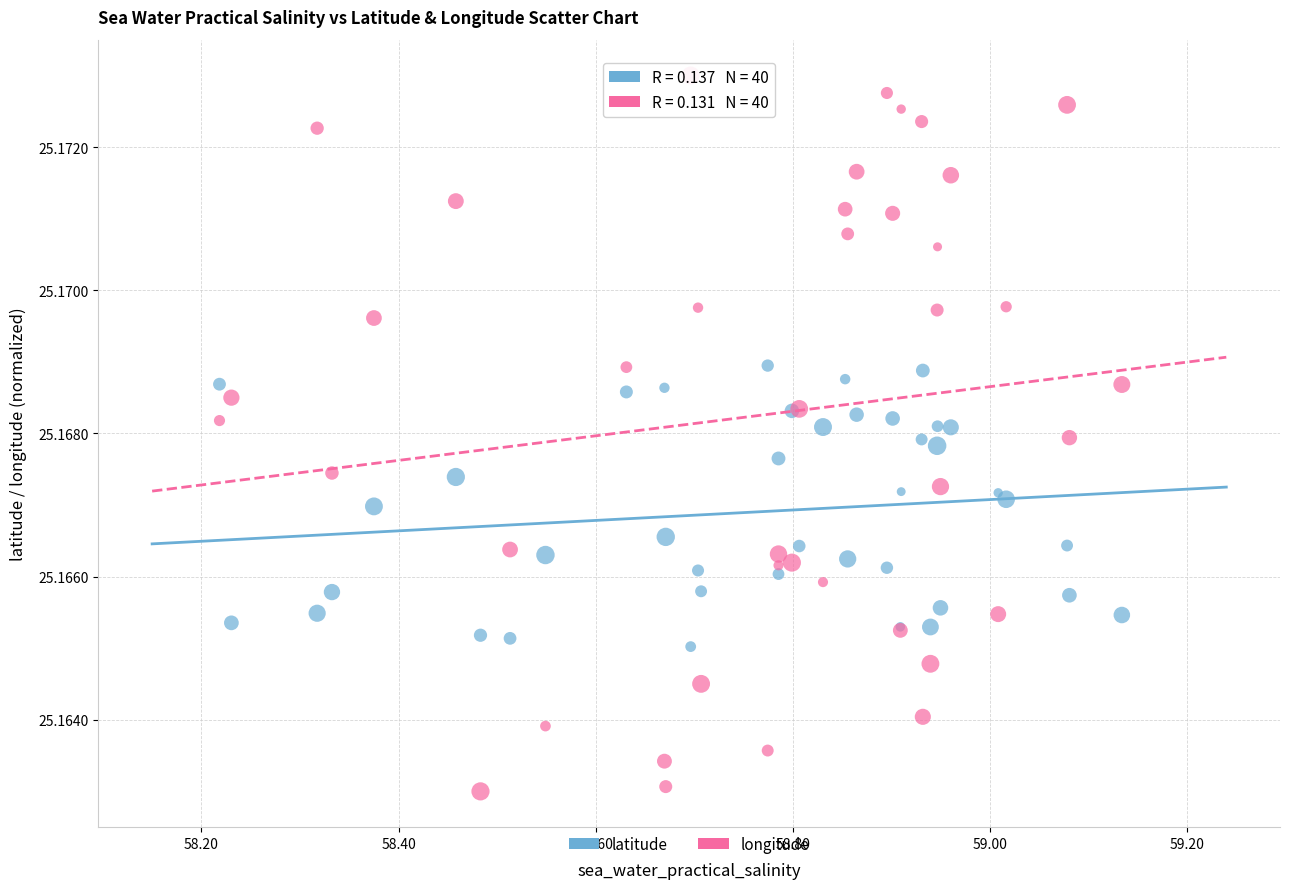

Which series has the widest spread of Y values?

longitude